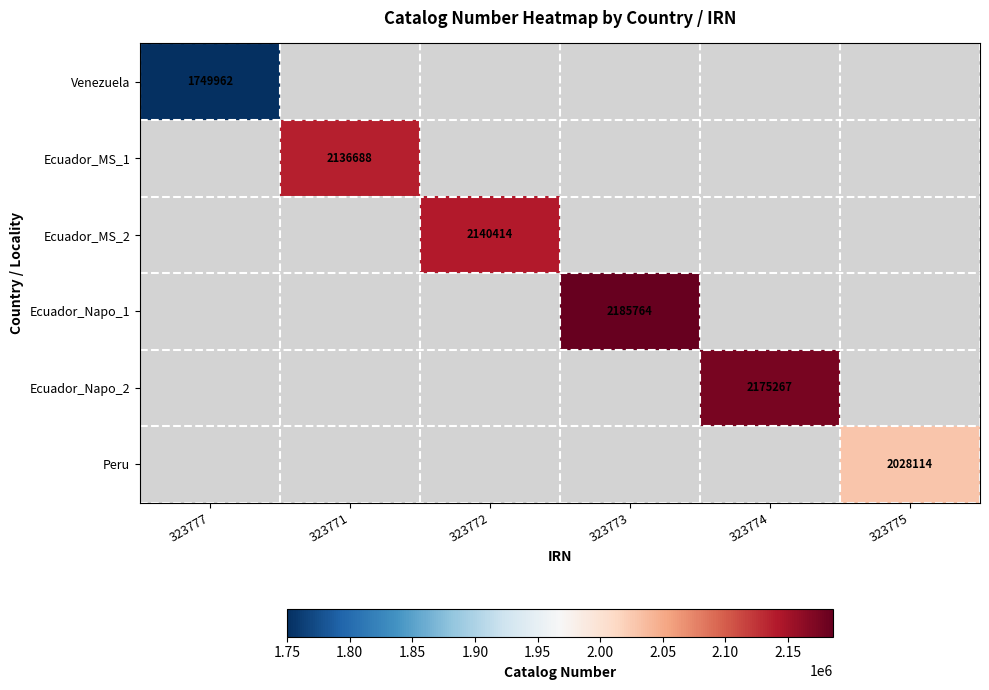

Is it true that Ecuador_Napo_2 equals 1206311 at 323774?

False